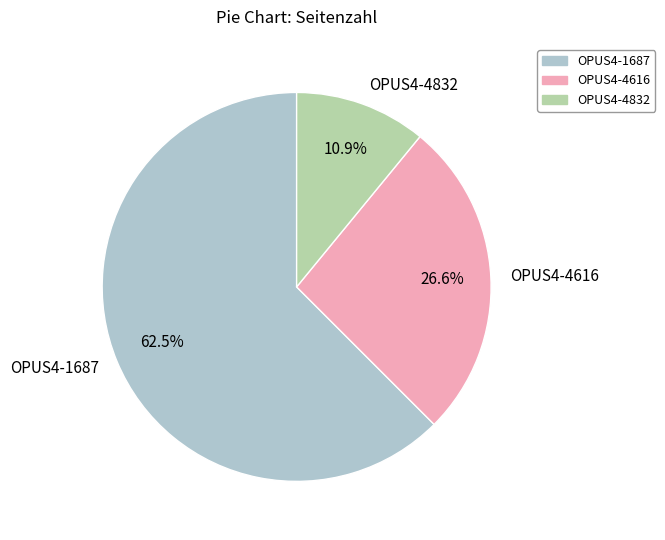

True or false: OPUS4-4616 accounts for 27% of the total.

True